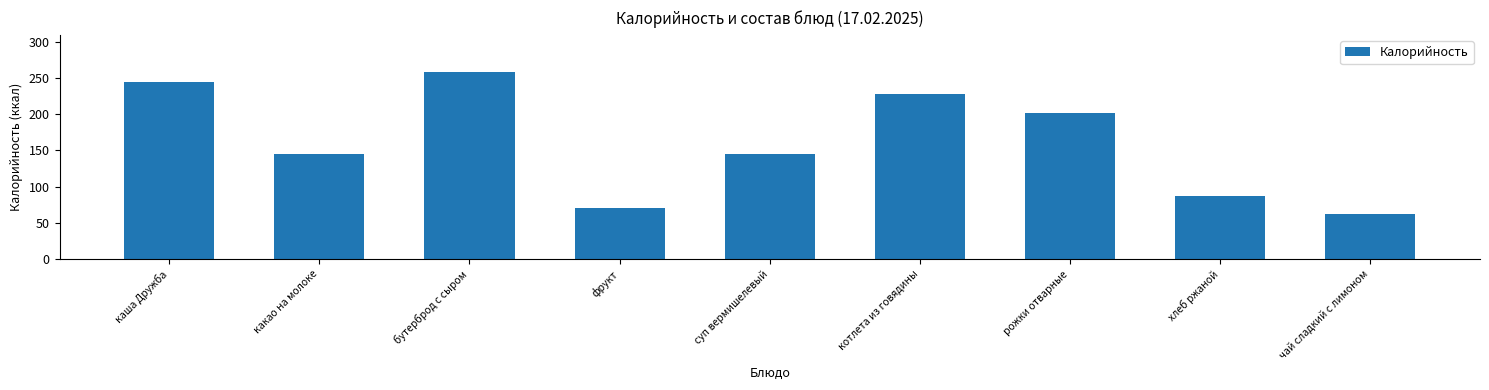

At which category does the chart reach its minimum across all series?

чай сладкий с лимоном